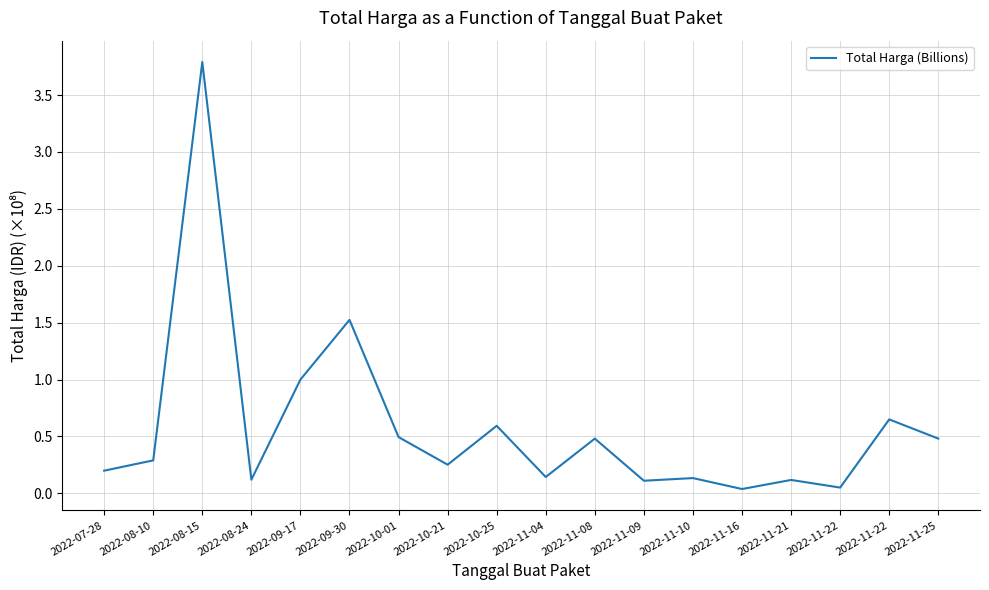

The chart shows a value of 0.4 at 2022-10-21. True or false?

False